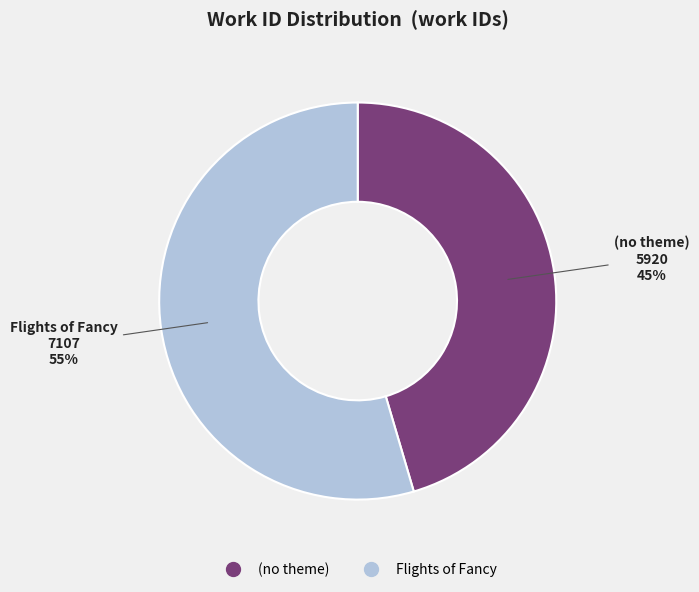

Is it true that (no theme) is 45% of the pie?

True